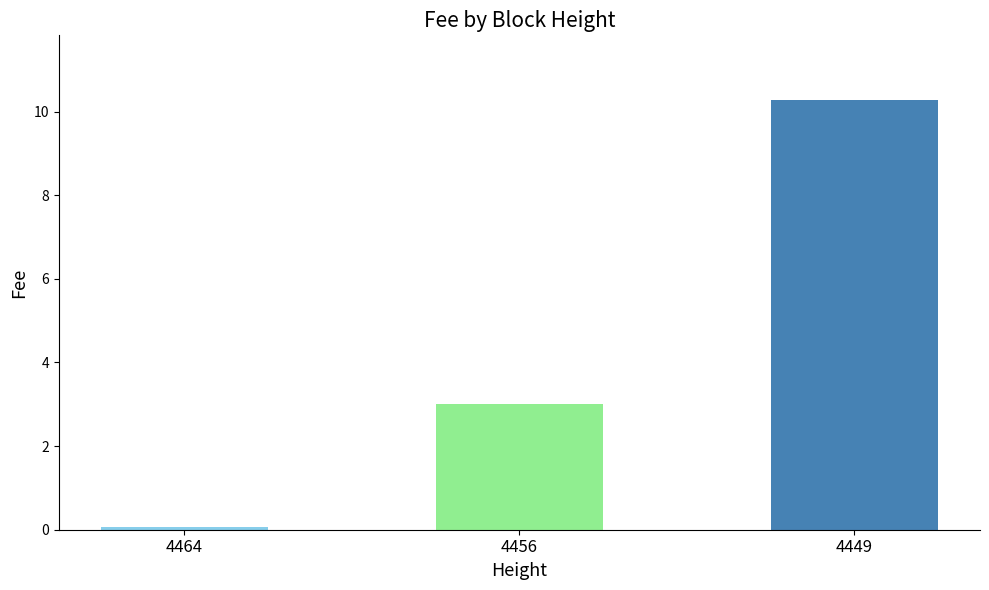

What is the value of the 3rd bar from the left?

10.3